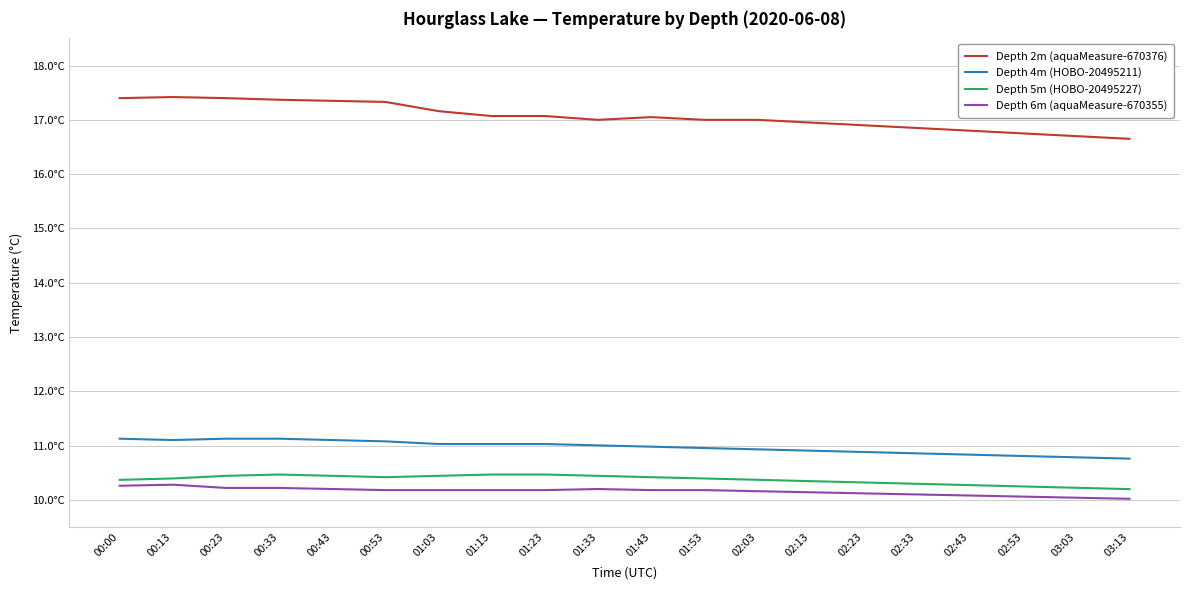

Is the value of Depth 5m (HOBO-20495227) at 01:13 greater than the value of Depth 2m (aquaMeasure-670376) at 01:53?

No